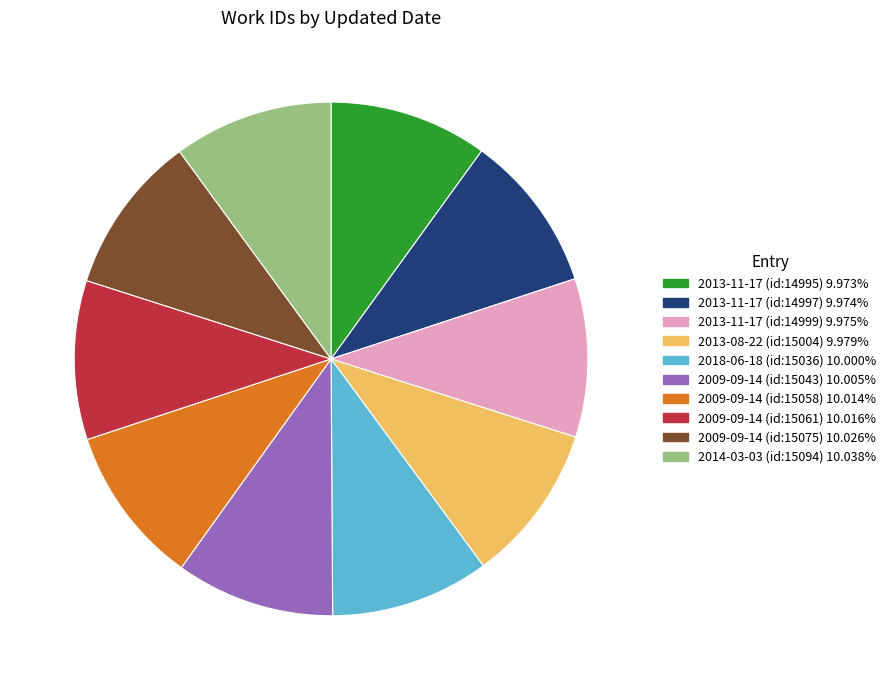

What is the ratio of the value at 2013-11-17 (id:14995) to the value at 2009-09-14 (id:15058)?

1.0